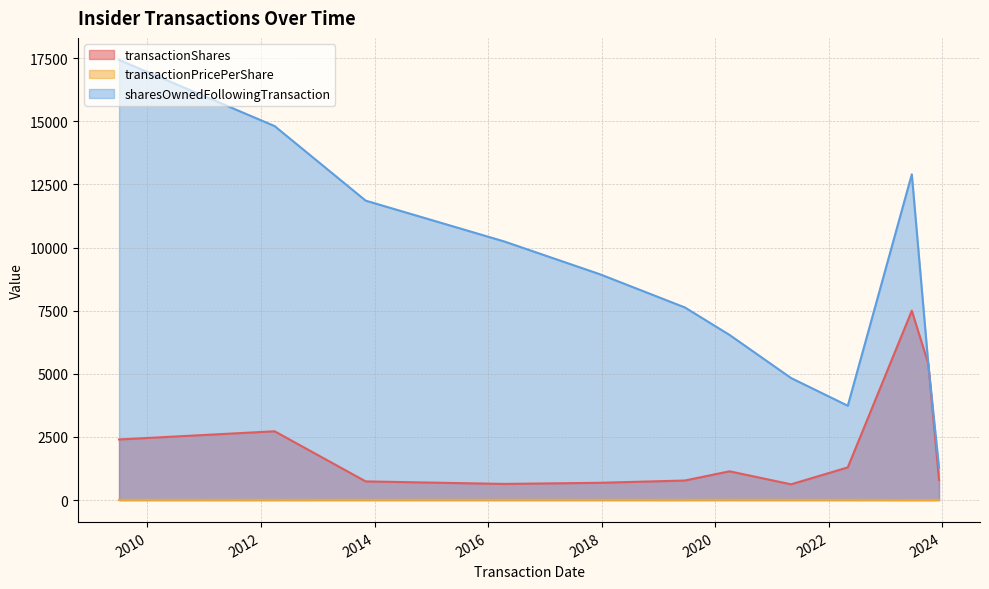

Does the chart have visible grid lines?

Yes